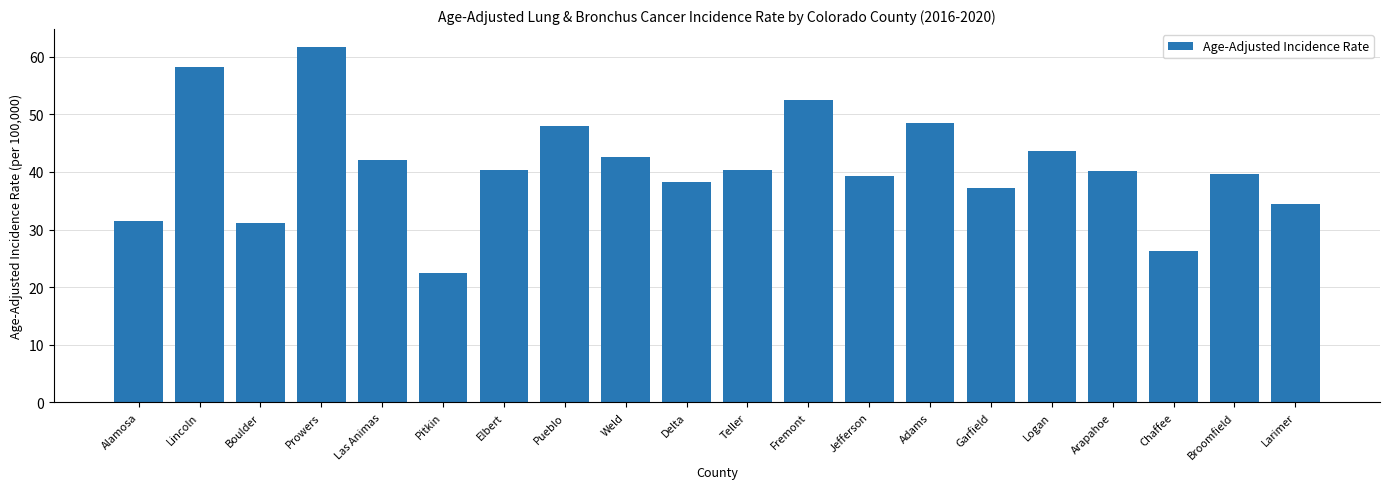

Which category has the lowest value across all series?

Pitkin